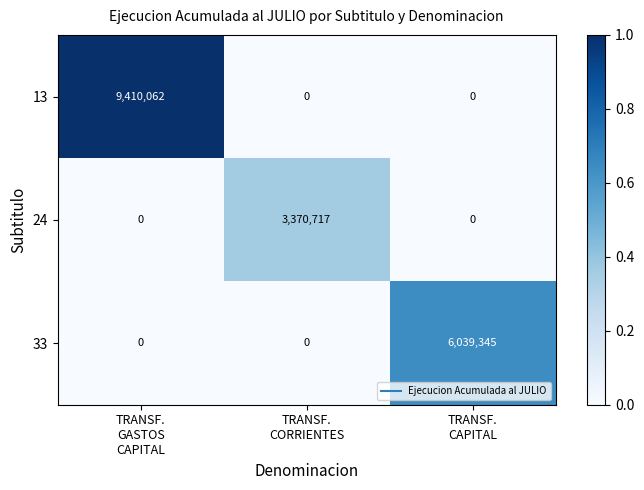

Between TRANSF.
GASTOS
CAPITAL and TRANSF.
CAPITAL, which series saw the biggest shift?

13